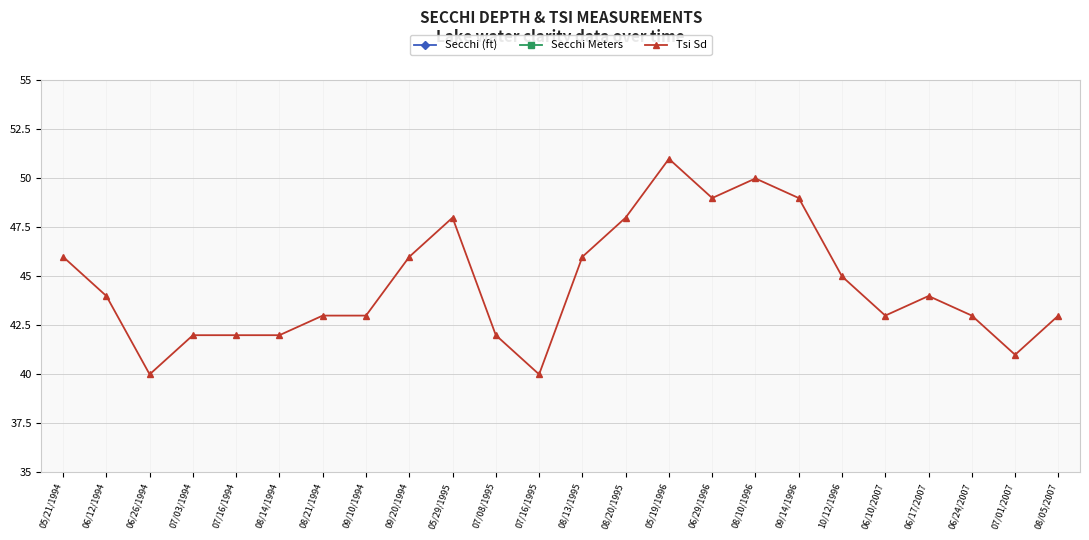

Where is Secchi (ft) nearest to the value 9?

09/20/1994